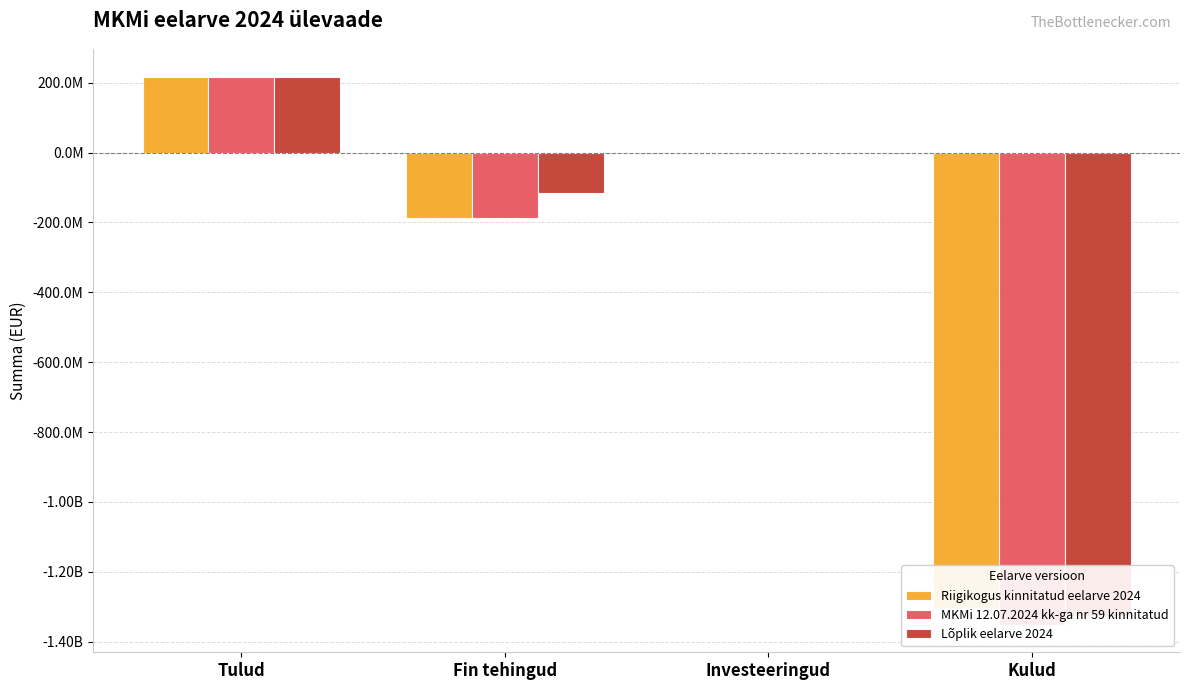

Are the bars grouped side by side (vs. stacked)?

Yes